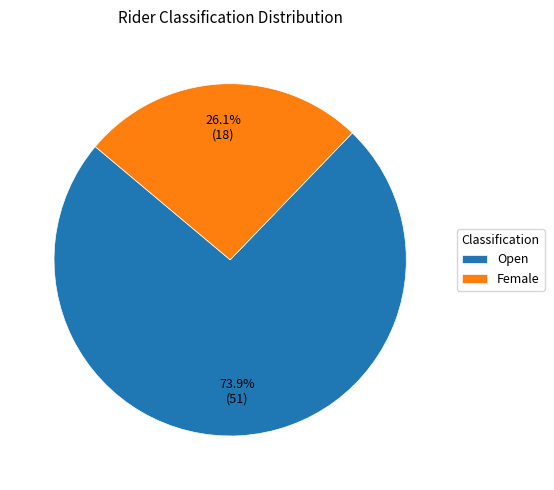

Is there a majority slice in this chart?

Yes